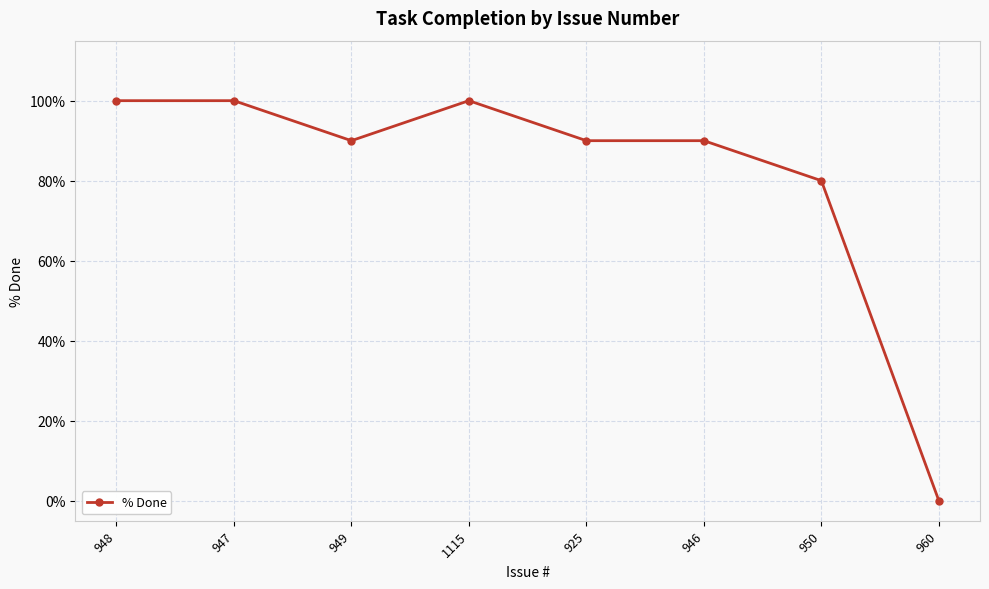

How many values are between 90 and 100?

6